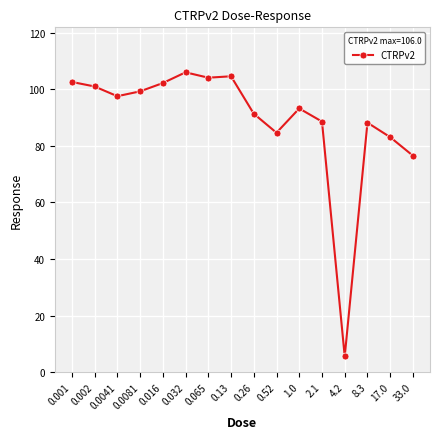

Is this an area chart (filled region under the line)?

No